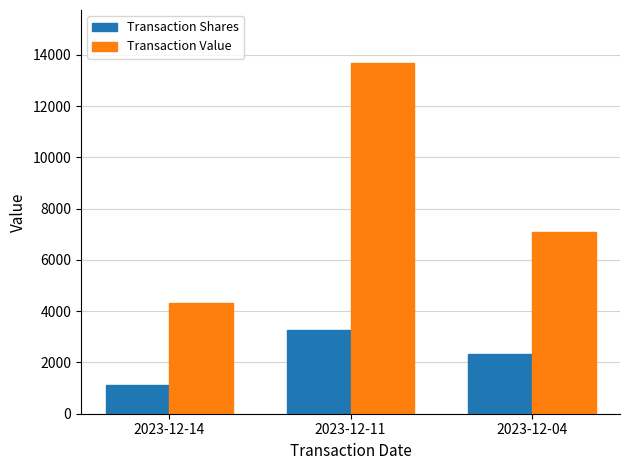

Which category has the lowest value in the Transaction Value series?

2023-12-14